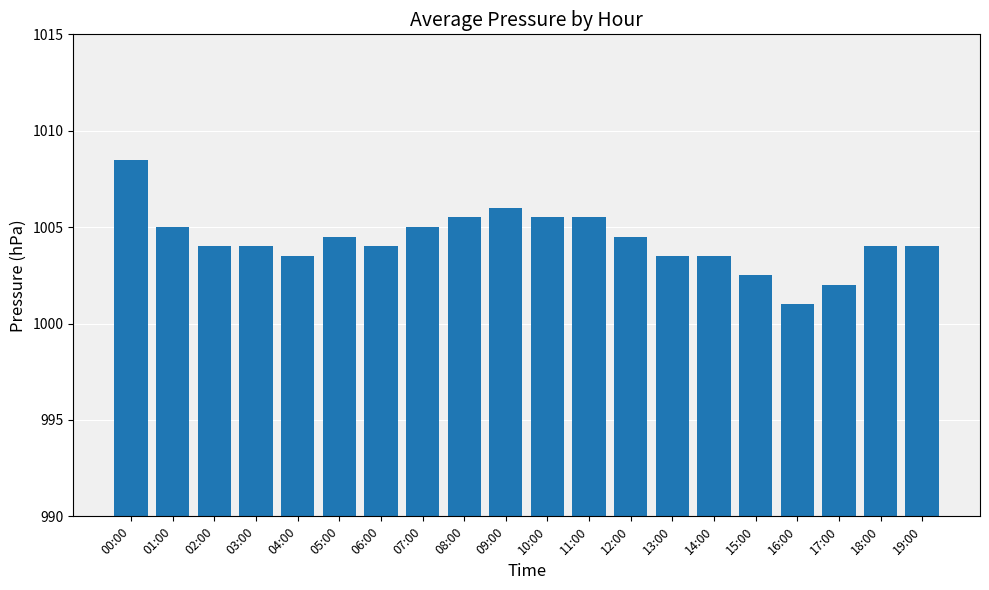

Approximately how many times larger is the value at 19:00 compared to 05:00?

1.0